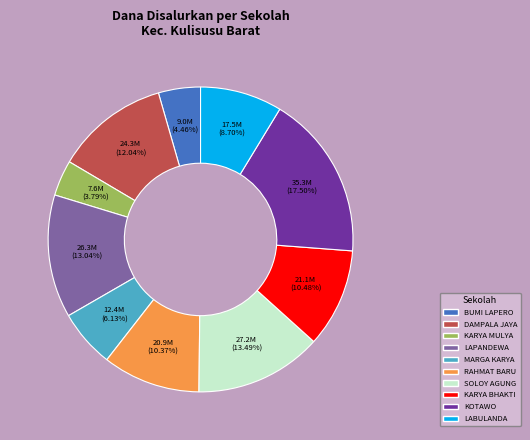

Is there any slice that represents more than half of the pie?

No